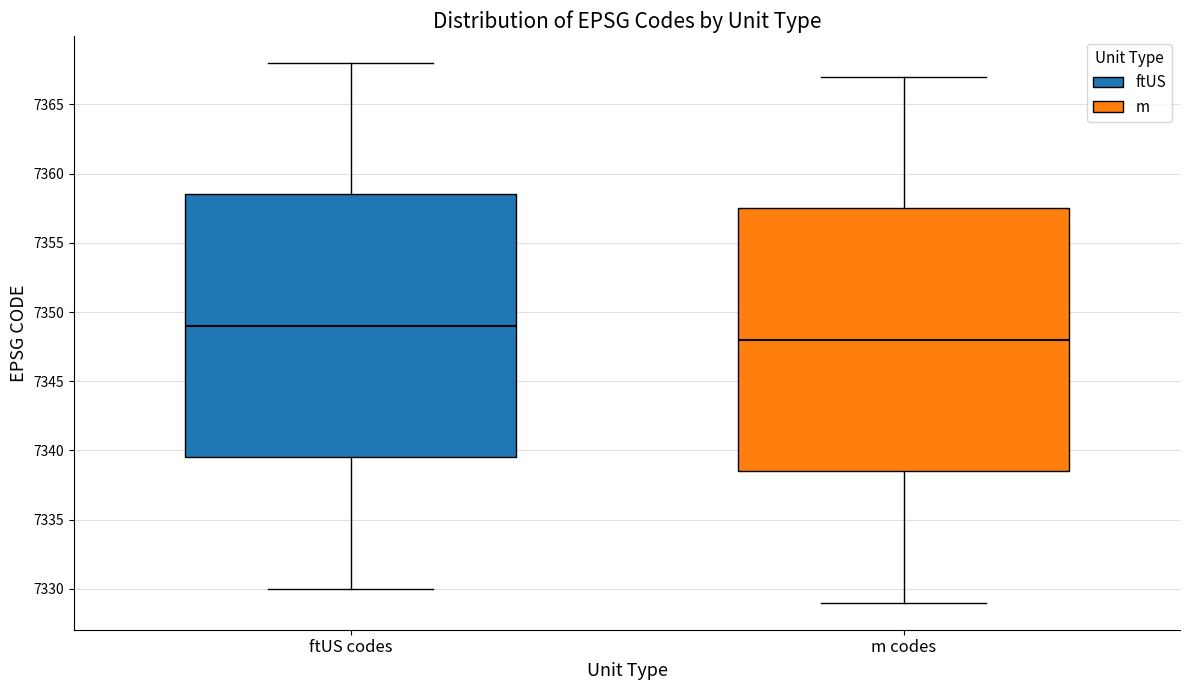

Reading left to right, read every box against the y-axis: the position of its median line, the range the box covers, and the ends of its whiskers. The values are not printed on the chart, so give them approximately, as read against the axis.

ftUS codes: median 7349.0, box 7339.5 to 7358.5, whiskers 7330.0 to 7368.0
m codes: median 7348.0, box 7338.5 to 7357.5, whiskers 7329.0 to 7367.0